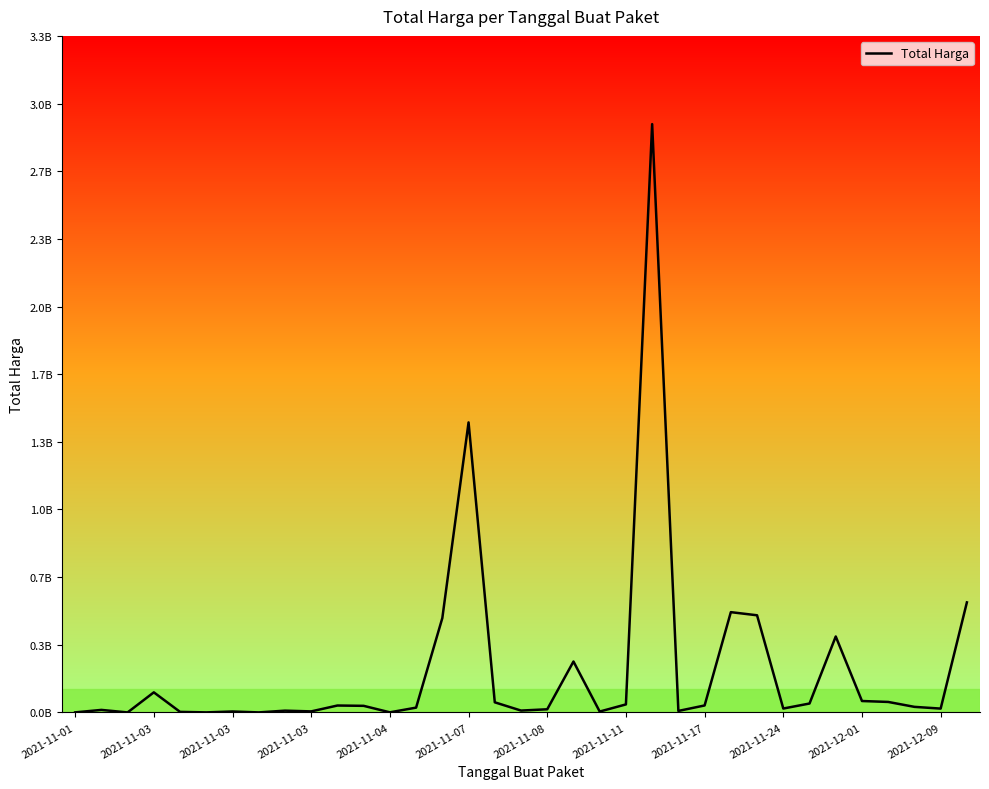

What is the difference between the maximum and minimum values?

2.9